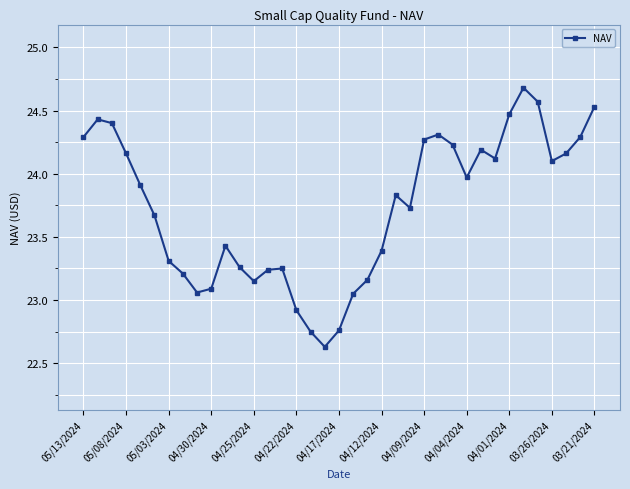

What is the value of the 5th point from the left?

23.9